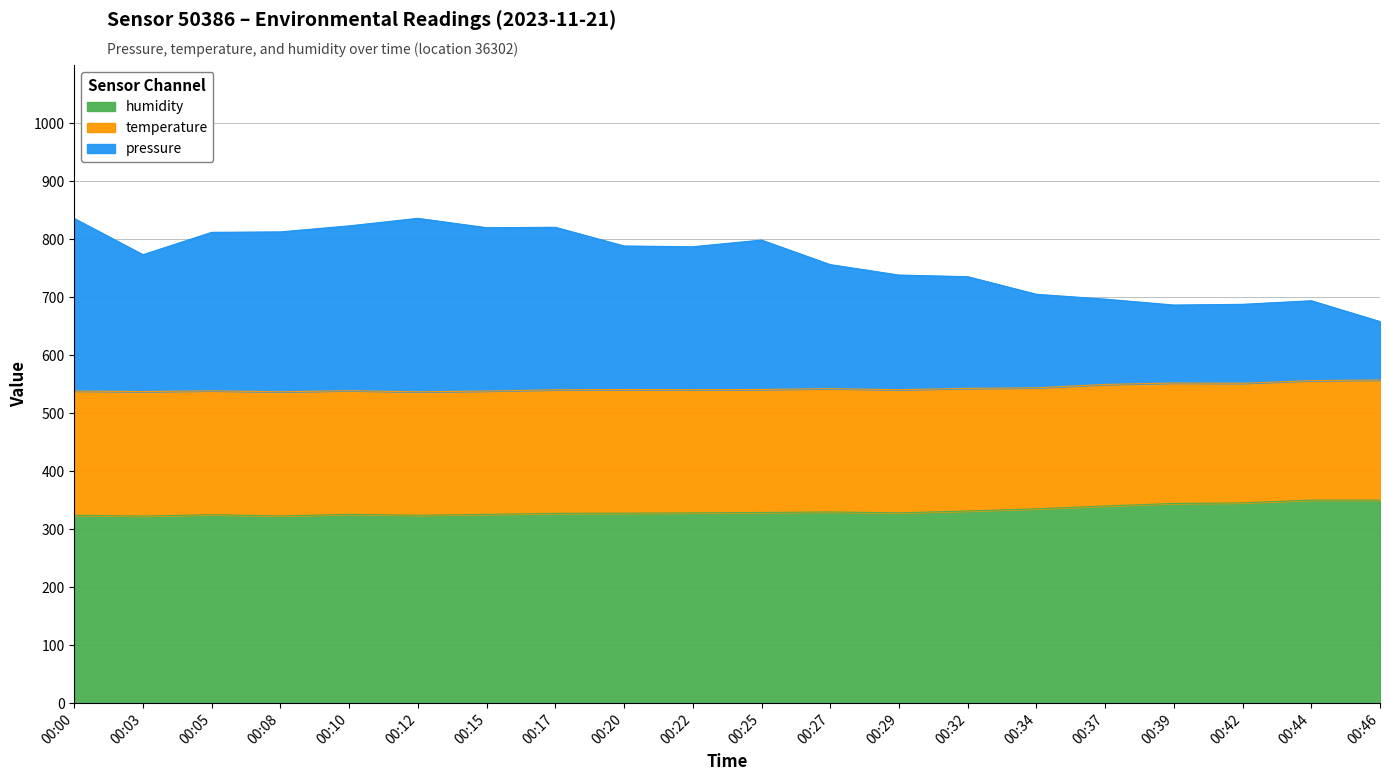

At which category is the sum across all series the highest?

00:12